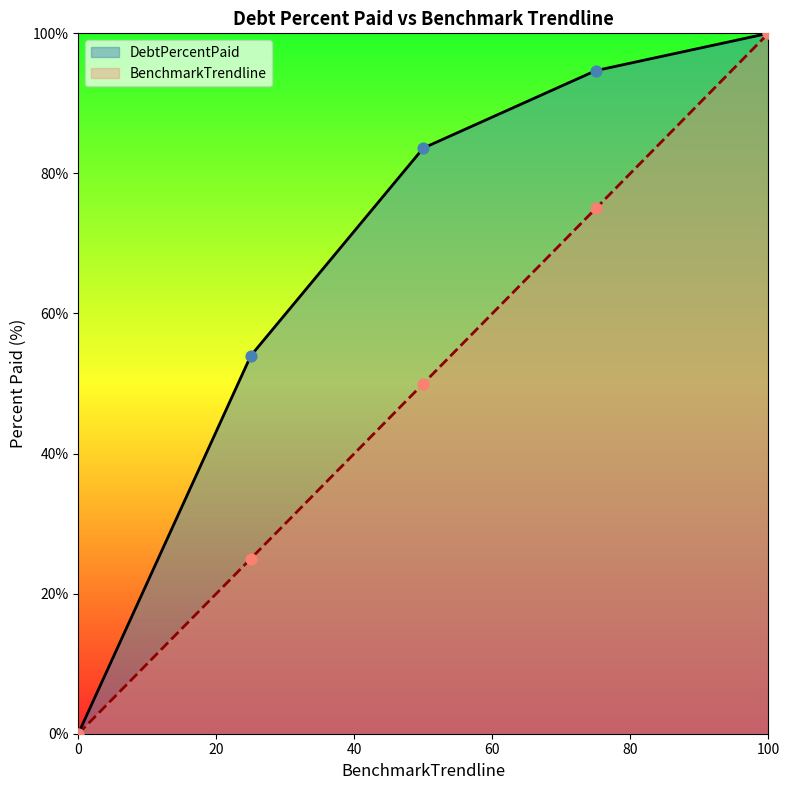

What are all the series names shown in the legend?

DebtPercentPaid, BenchmarkTrendline